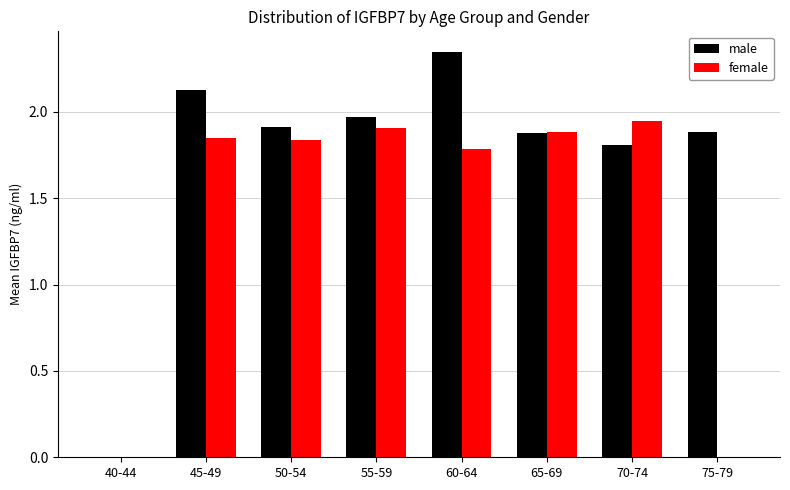

What is the sum of all female values?

11.2